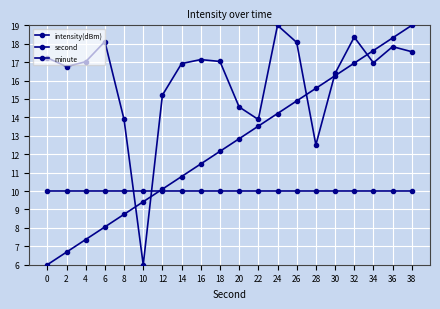

Is the value of second at 12 greater than the value of intensity(dBm) at 22?

No